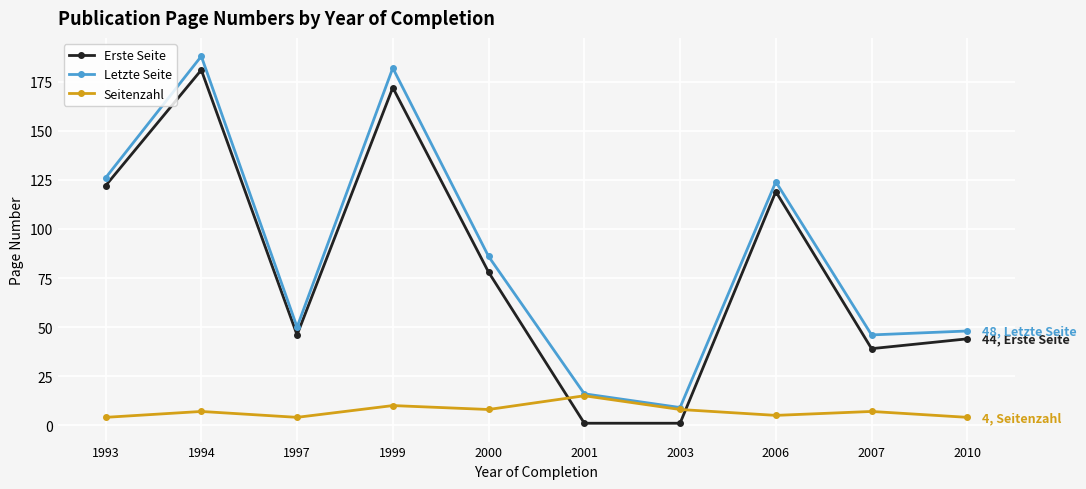

True or false: Erste Seite has more than 0 points higher than both neighbors.

True